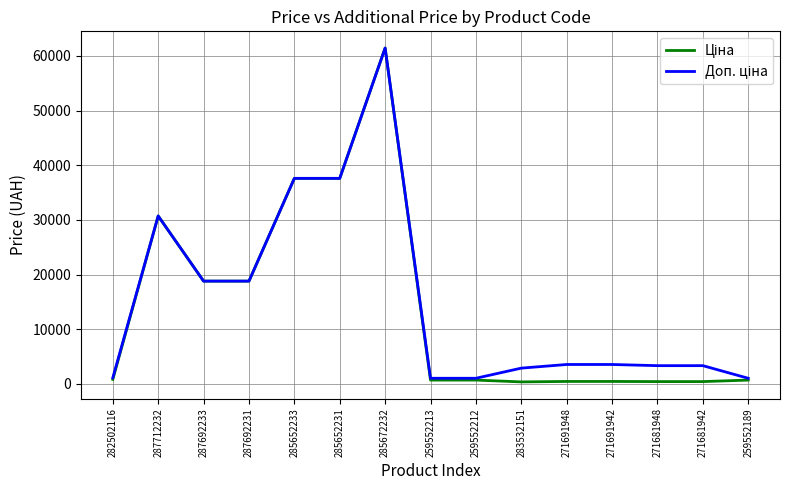

At which category does the chart reach its peak across all series?

285672232